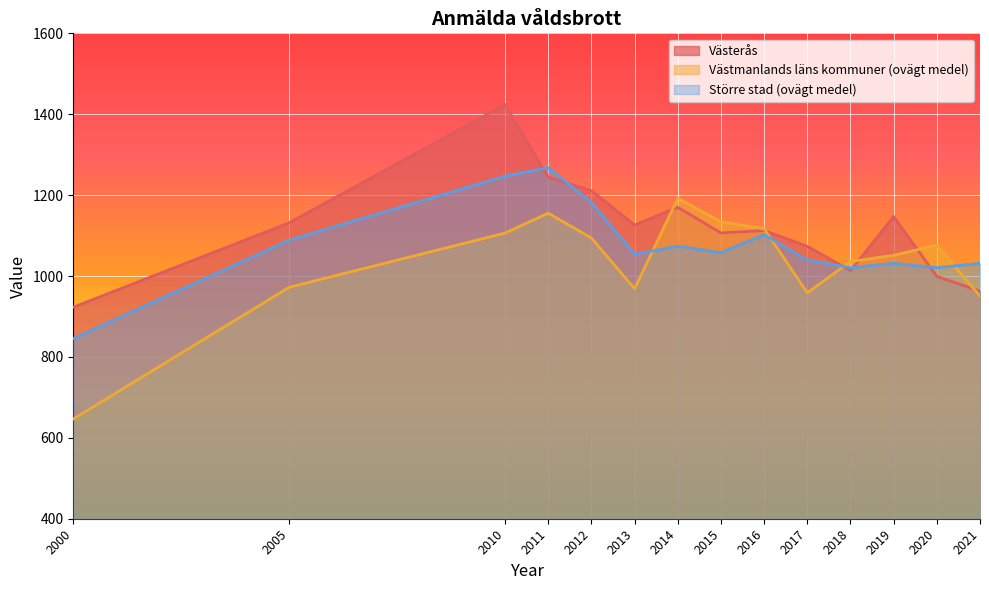

What is the value of the Västmanlands läns kommuner (ovägt medel) point at the 5th from the left?

1094.1